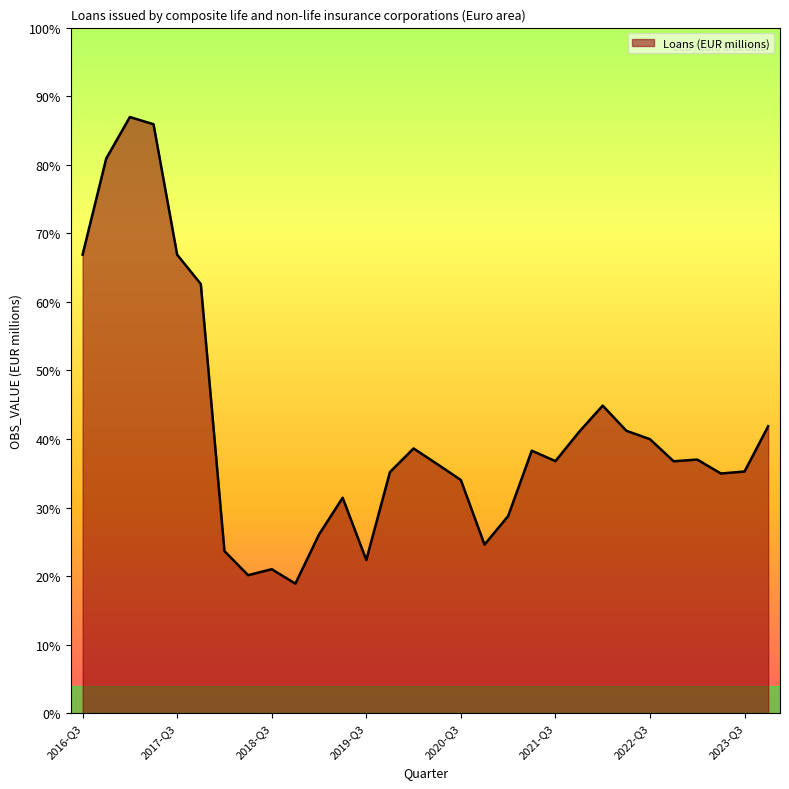

List the labels in order of value, largest first.

2017-Q1, 2017-Q2, 2016-Q4, 2016-Q3, 2017-Q3, 2017-Q4, 2022-Q1, 2023-Q4, 2022-Q2, 2021-Q4, 2022-Q3, 2020-Q1, 2021-Q2, 2023-Q1, 2021-Q3, 2022-Q4, 2020-Q2, 2023-Q3, 2019-Q4, 2023-Q2, 2020-Q3, 2019-Q2, 2021-Q1, 2019-Q1, 2020-Q4, 2018-Q1, 2019-Q3, 2018-Q3, 2018-Q2, 2018-Q4